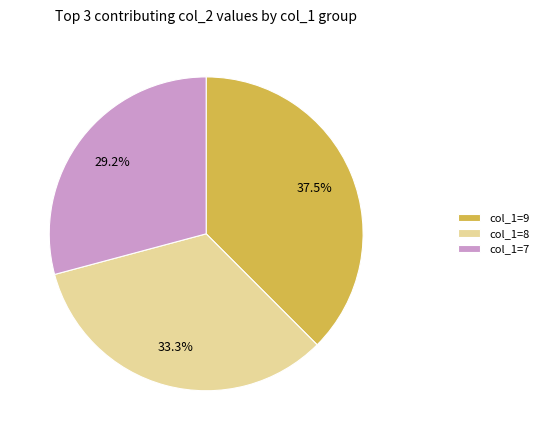

Count the number of slices in the pie.

3